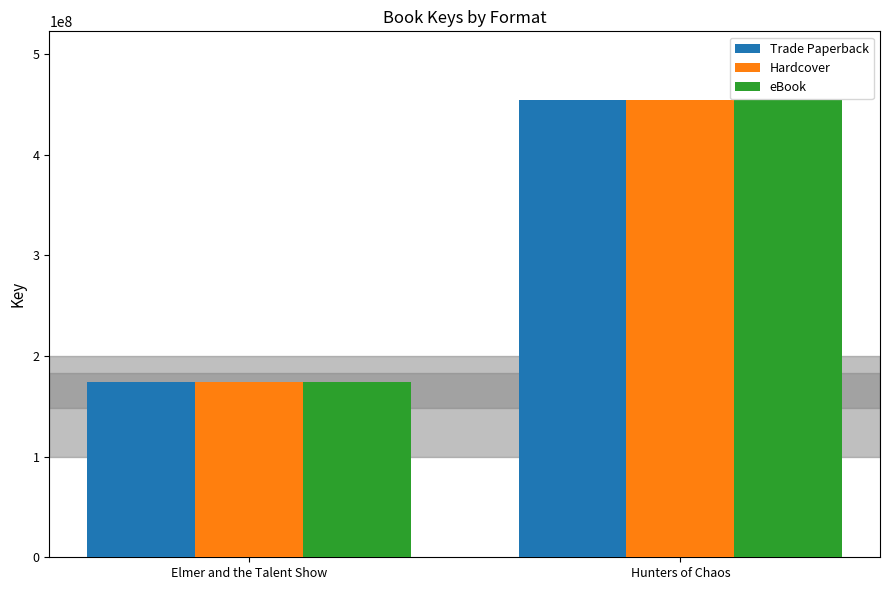

What is the total value across all series at Hunters of Chaos?

1363098165